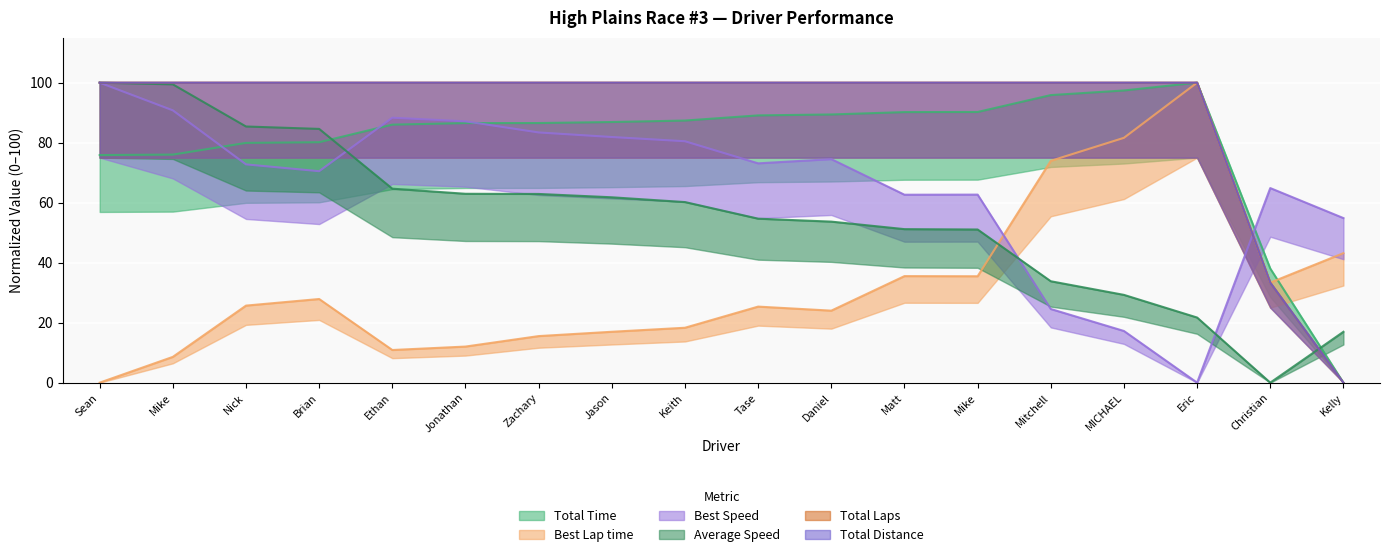

The Total Laps series shows 100.0 at Jason. True or false?

True